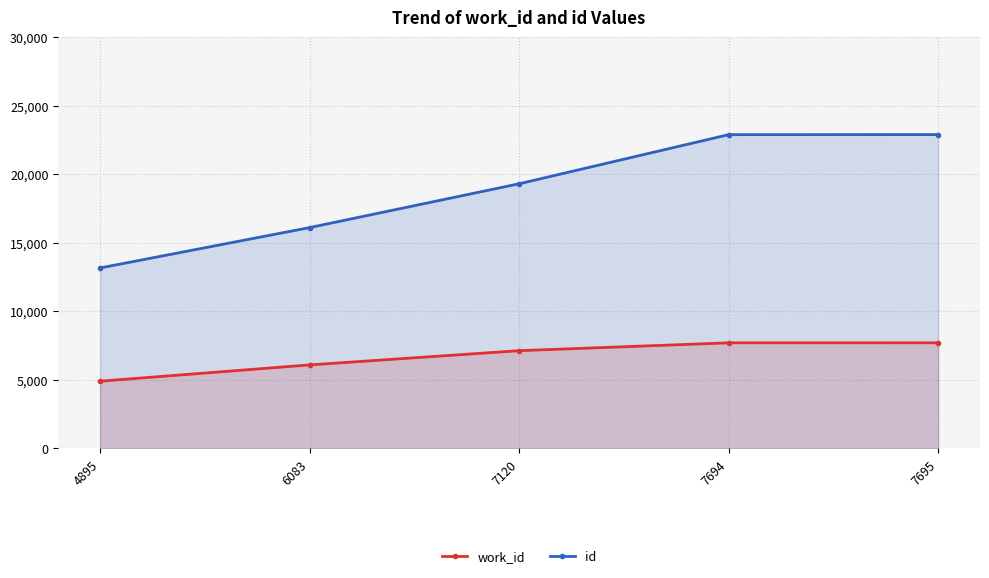

What is the highest value of the work_id series?

7695